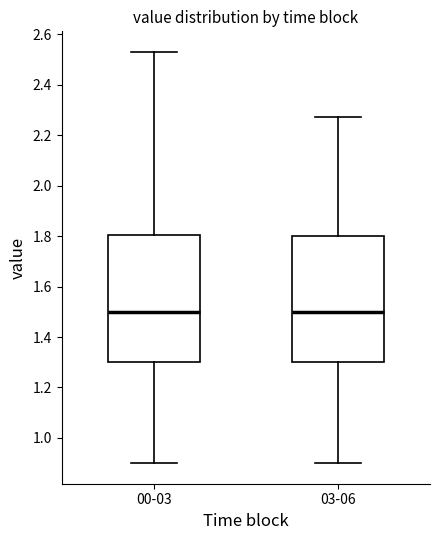

Reading left to right, transcribe this box plot: for each box, give where its median line is, the range the box spans, and where its two whiskers end, as read against the y-axis. The values are not printed on the chart, so give them approximately, as read against the axis.

00-03: median 1.50, box 1.30 to 1.80, whiskers 0.90 to 2.54
03-06: median 1.50, box 1.30 to 1.80, whiskers 0.90 to 2.28